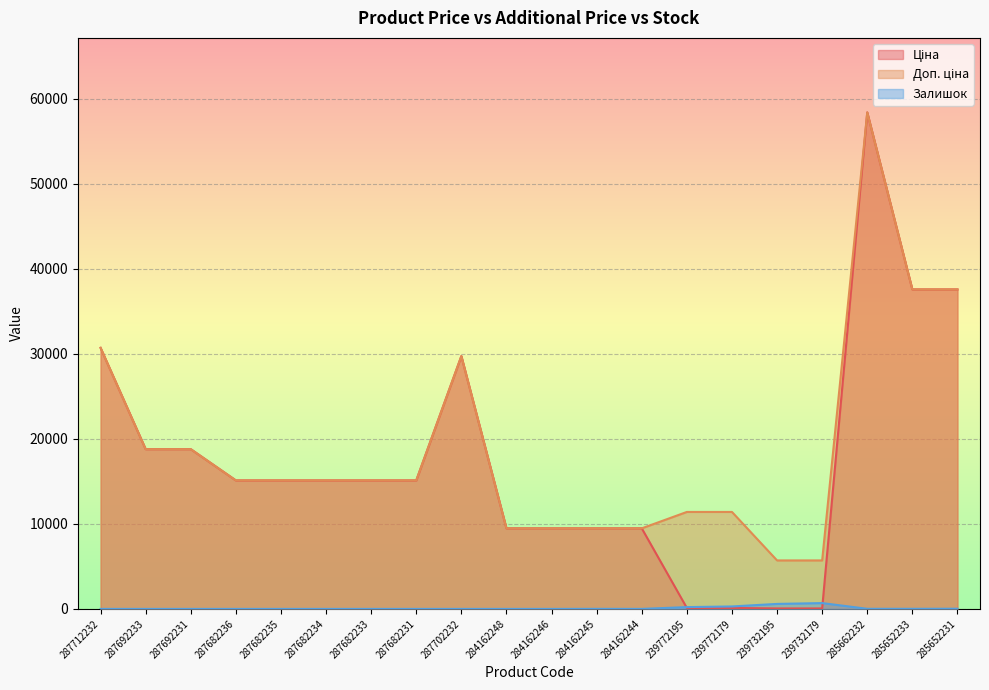

What is the average value of the Залишок series?

91.9